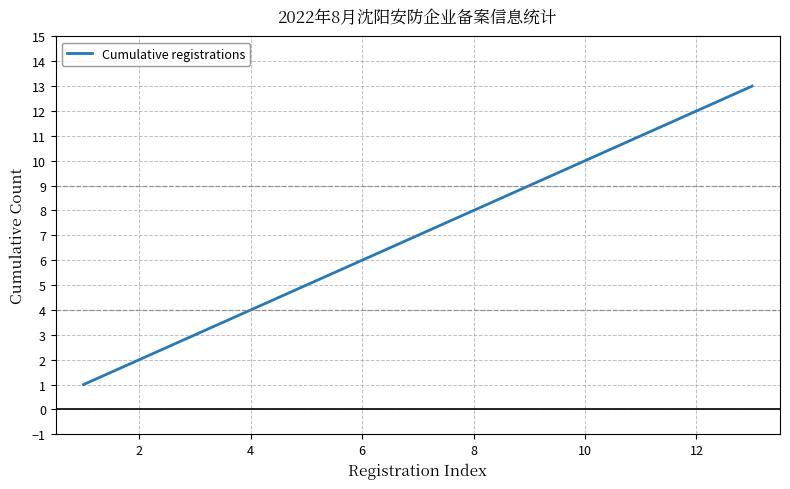

True or false: the data has more than 0 interior local peaks.

False